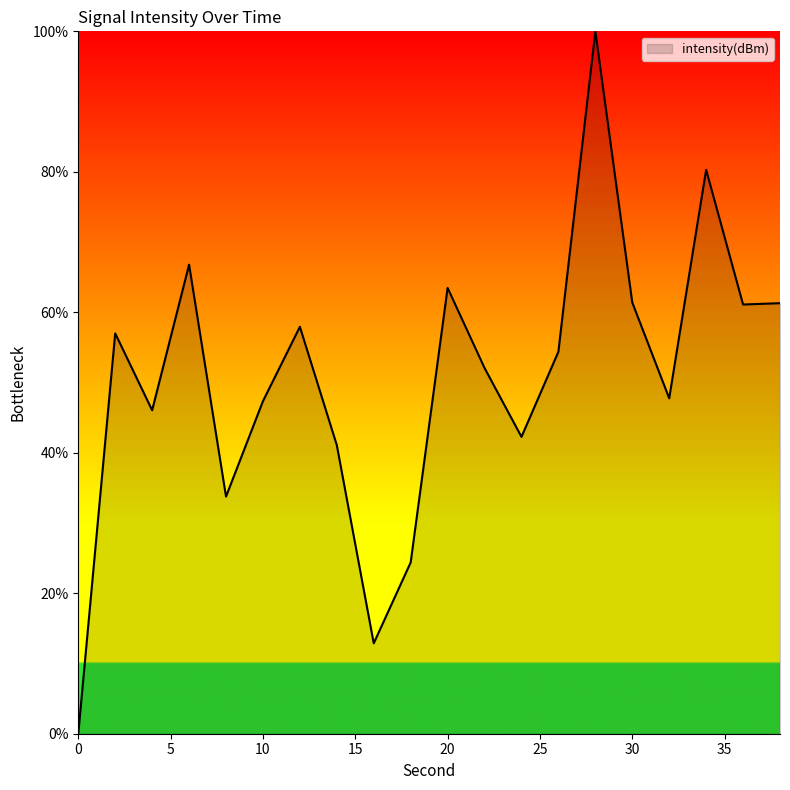

What is the difference between the maximum and minimum values?

100.0